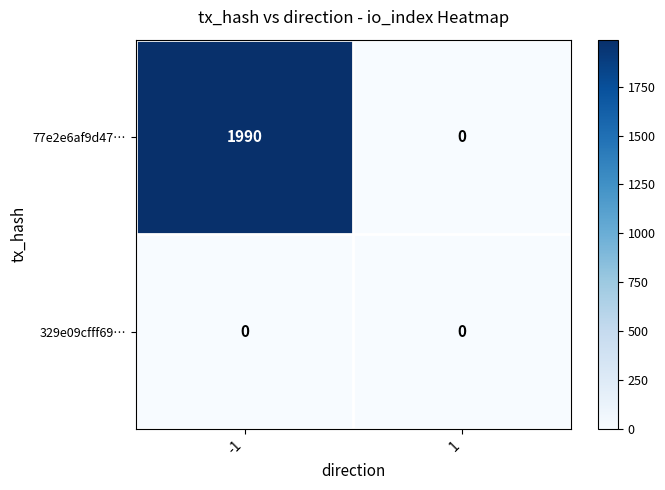

The value of 329e09cfff69… at 1 is 0. True or false?

True